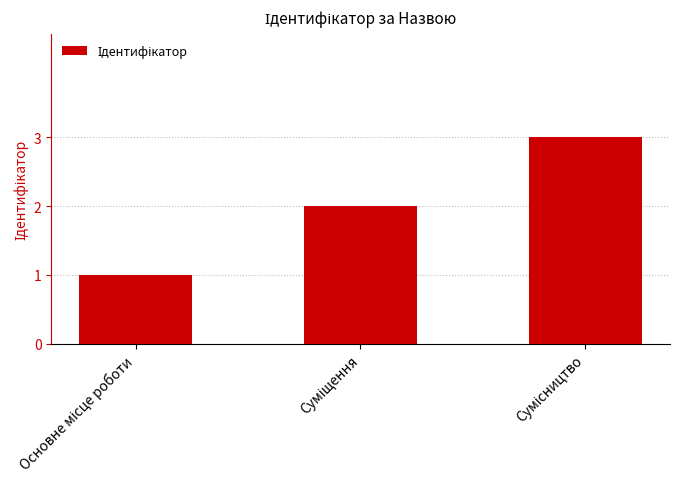

What is the maximum value shown in the chart?

3